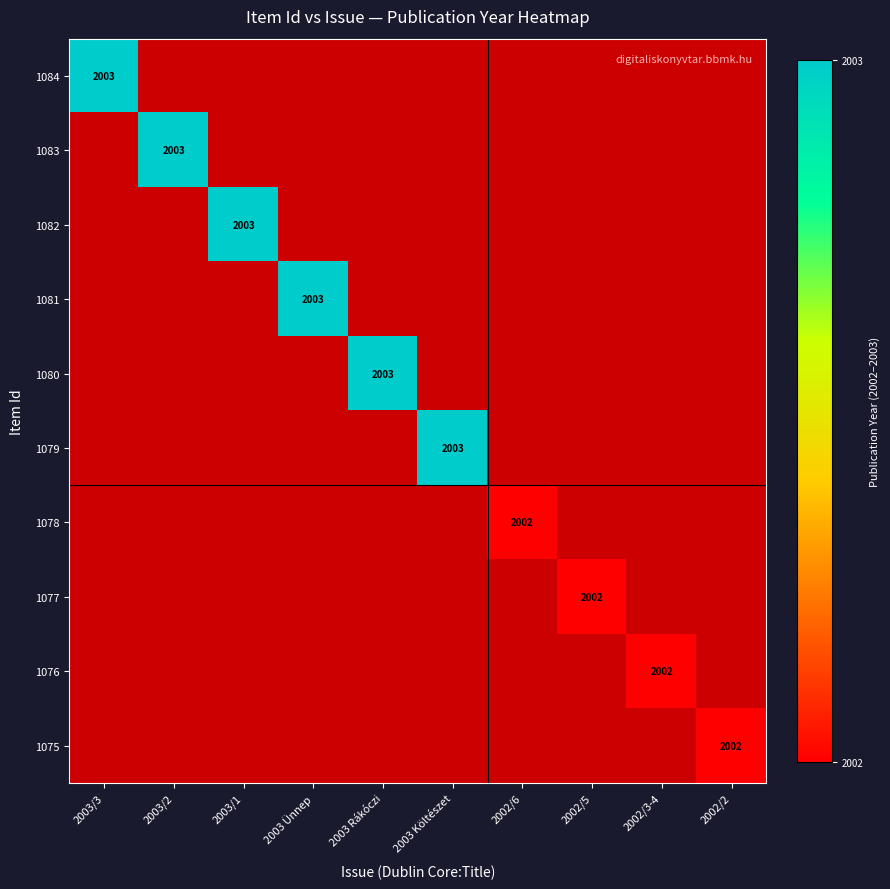

What is the greatest value displayed?

1.0